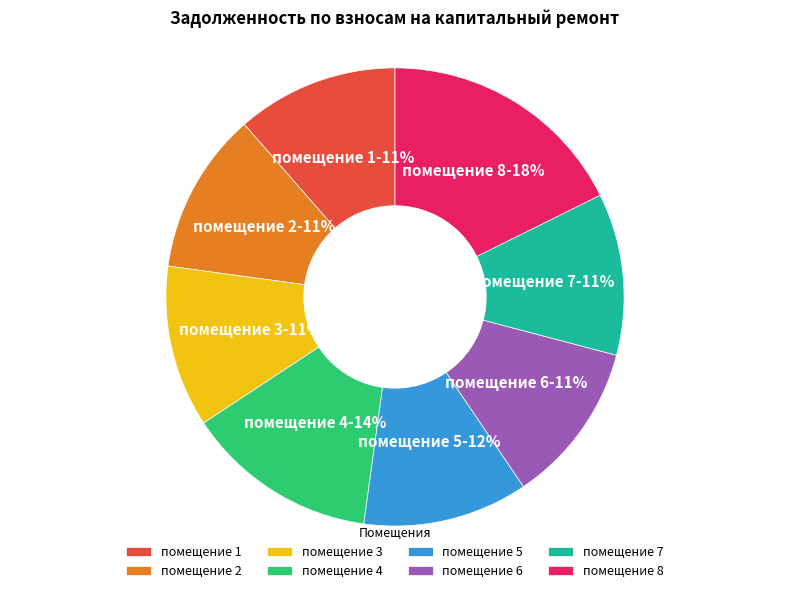

True or false: помещение 5 accounts for 24% of the total.

False